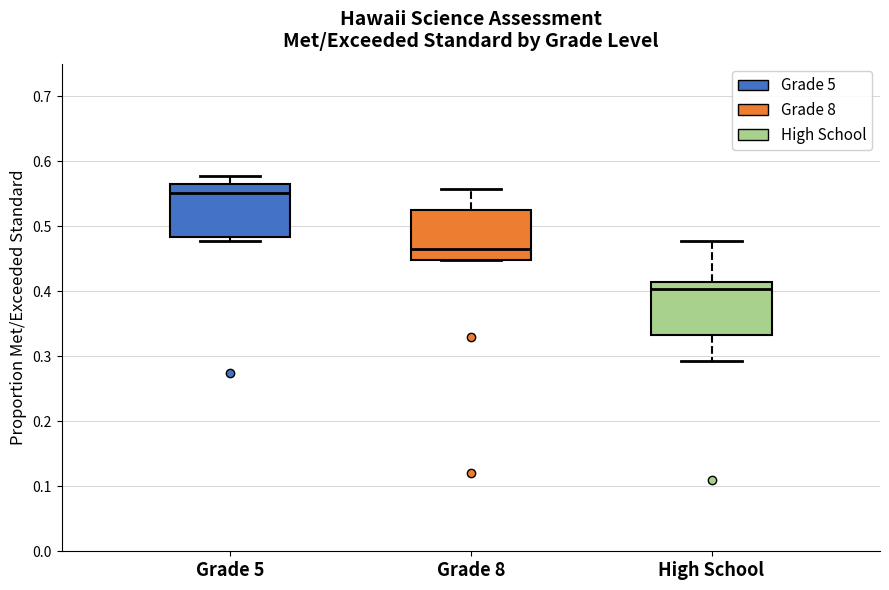

Reading left to right, transcribe this box plot: for each box, give where its median line is, the range the box spans, and where its two whiskers end, as read against the y-axis. The values are not printed on the chart, so give them approximately, as read against the axis.

Grade 5: median 0.55, box 0.48 to 0.57, whiskers 0.48 (just below the box's lower edge) to 0.58
Grade 8: median 0.47, box 0.45 to 0.53, whiskers 0.45 to 0.56
High School: median 0.40, box 0.33 to 0.41, whiskers 0.29 to 0.48